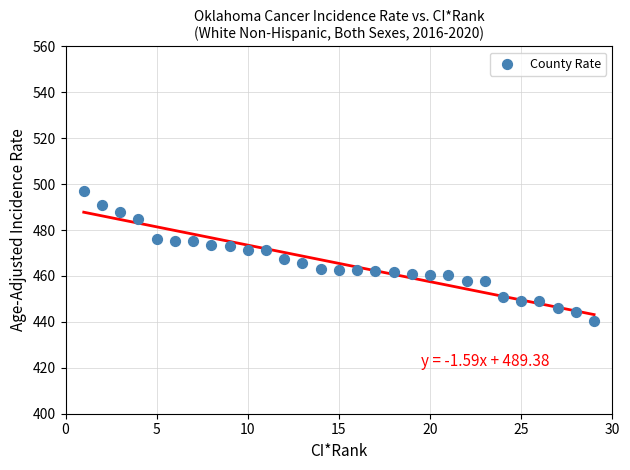

What is the range of Y values (max minus min)?

56.9